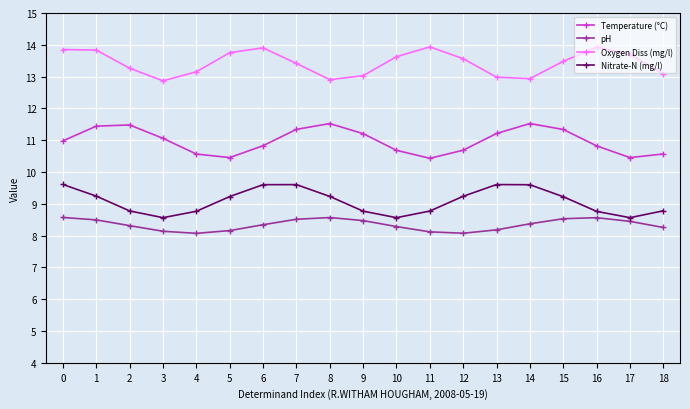

What is the total value across all series at 18?

40.7